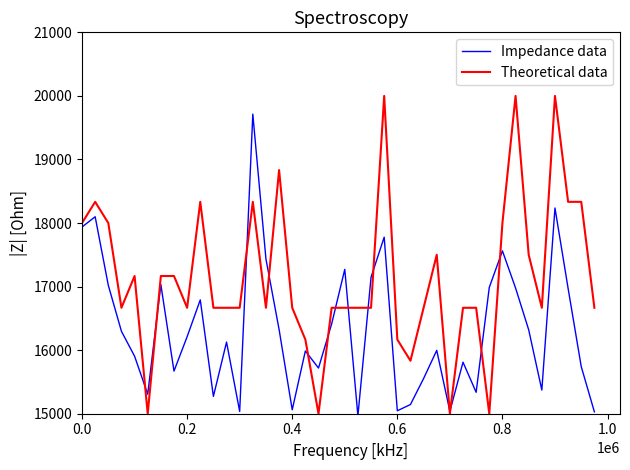

What is the lowest value of the Impedance data series?

14966.1